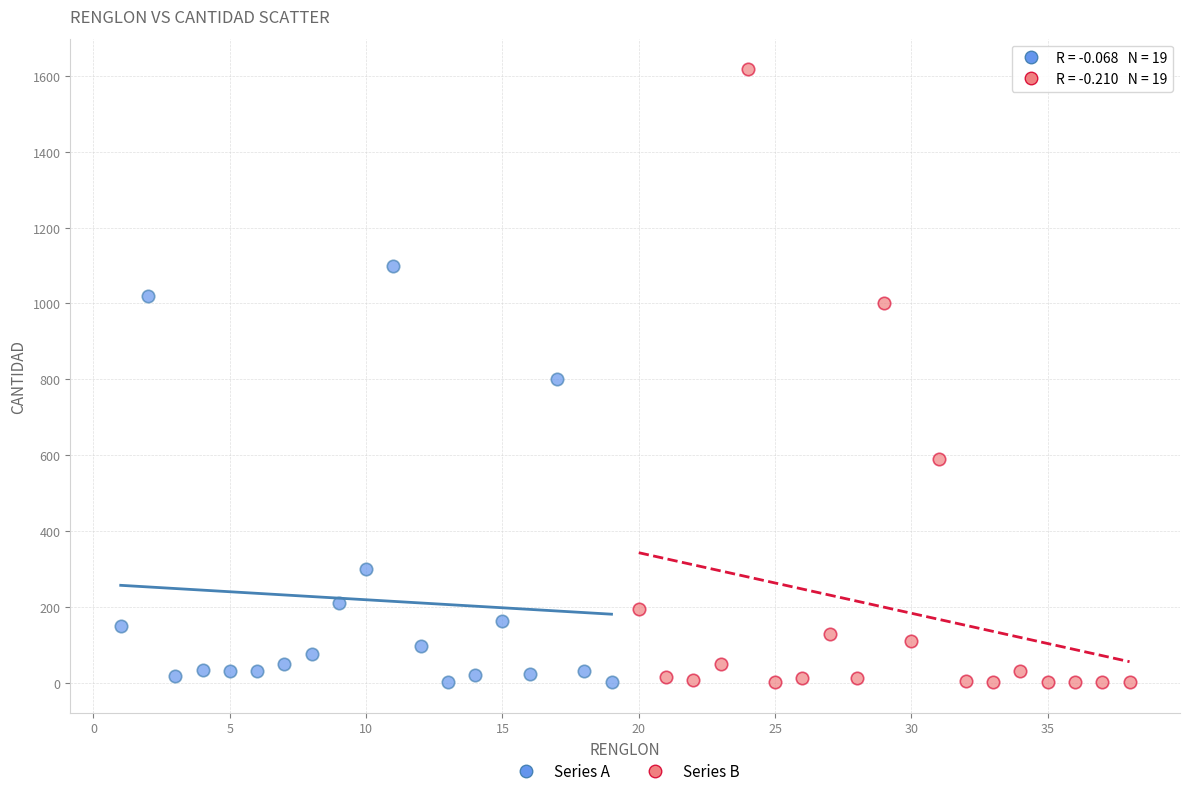

Which series has the largest Y range (max minus min)?

Series B